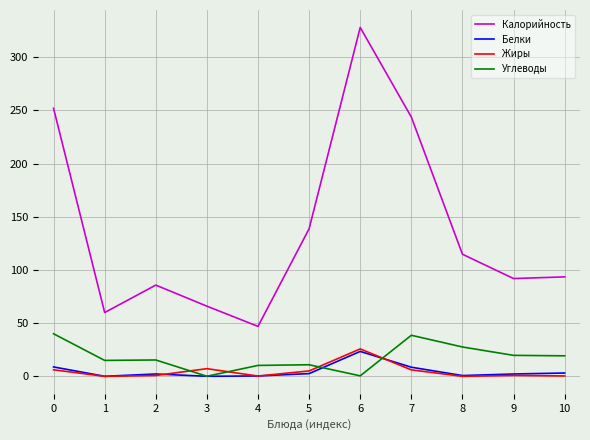

How many lines are shown in the chart?

4